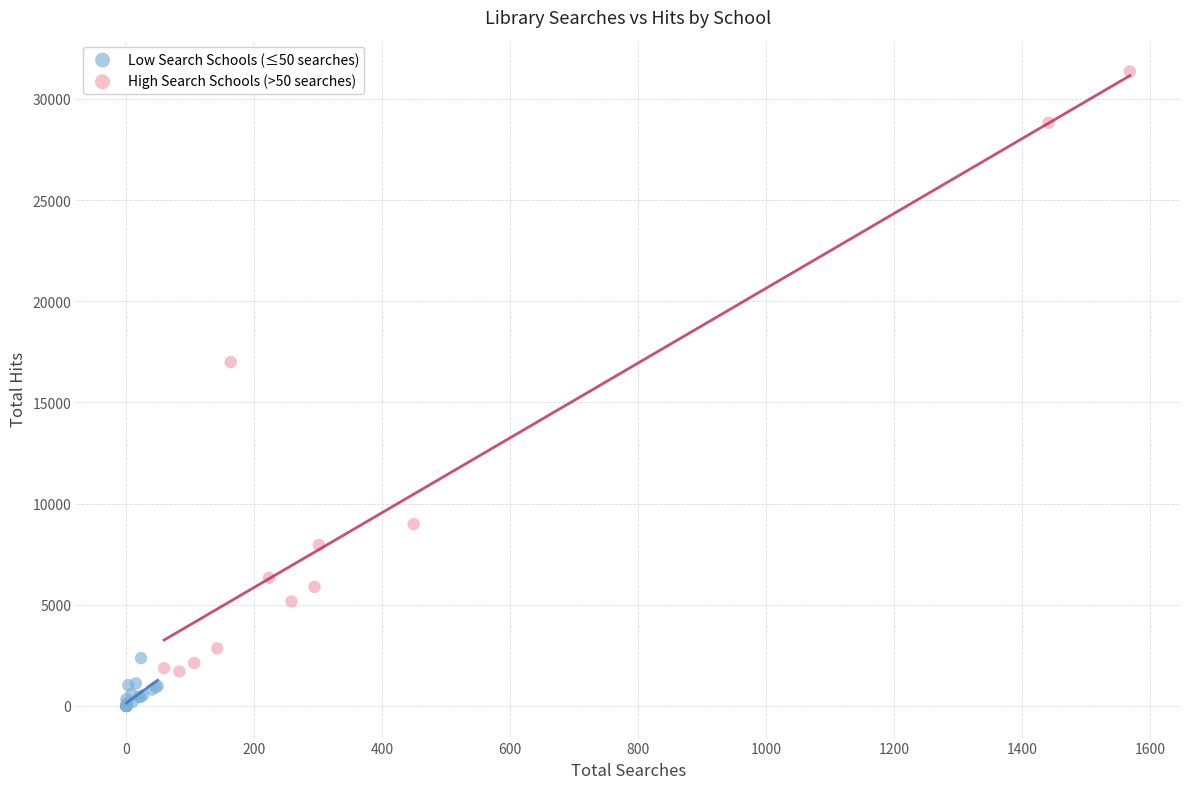

What are all the series names shown in the legend?

Low Search Schools (≤50 searches), High Search Schools (>50 searches)